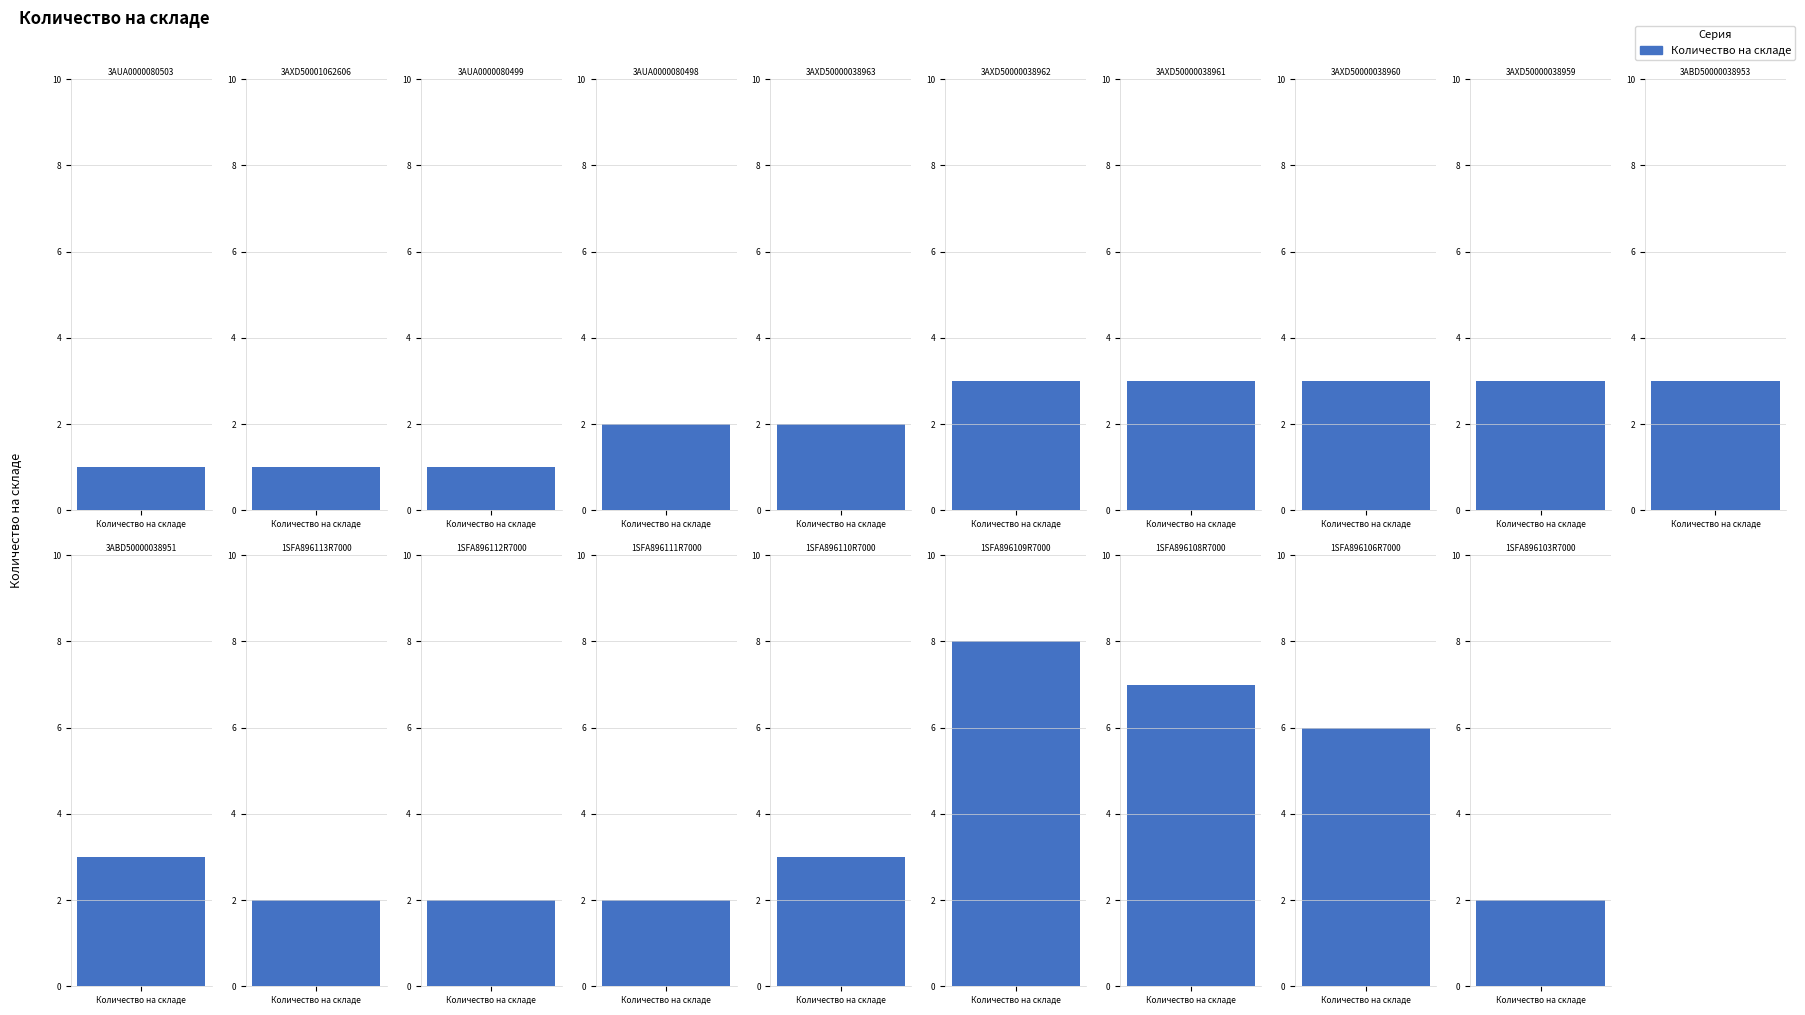

The chart shows a value of 8 at 1SFA896109R7000. True or false?

True